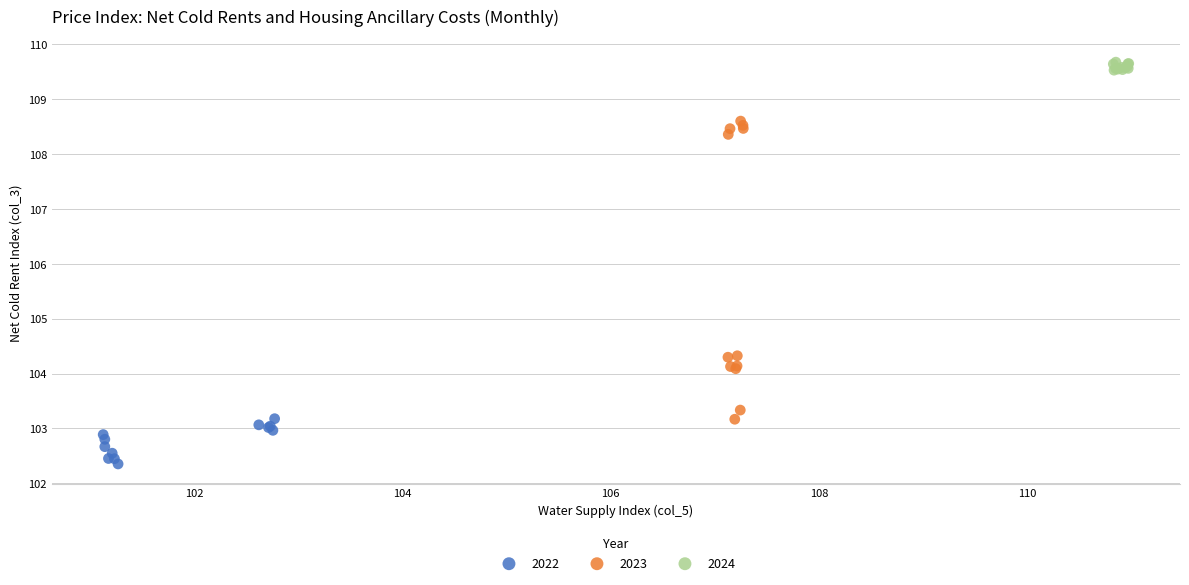

Which series has the largest Y range (max minus min)?

2023